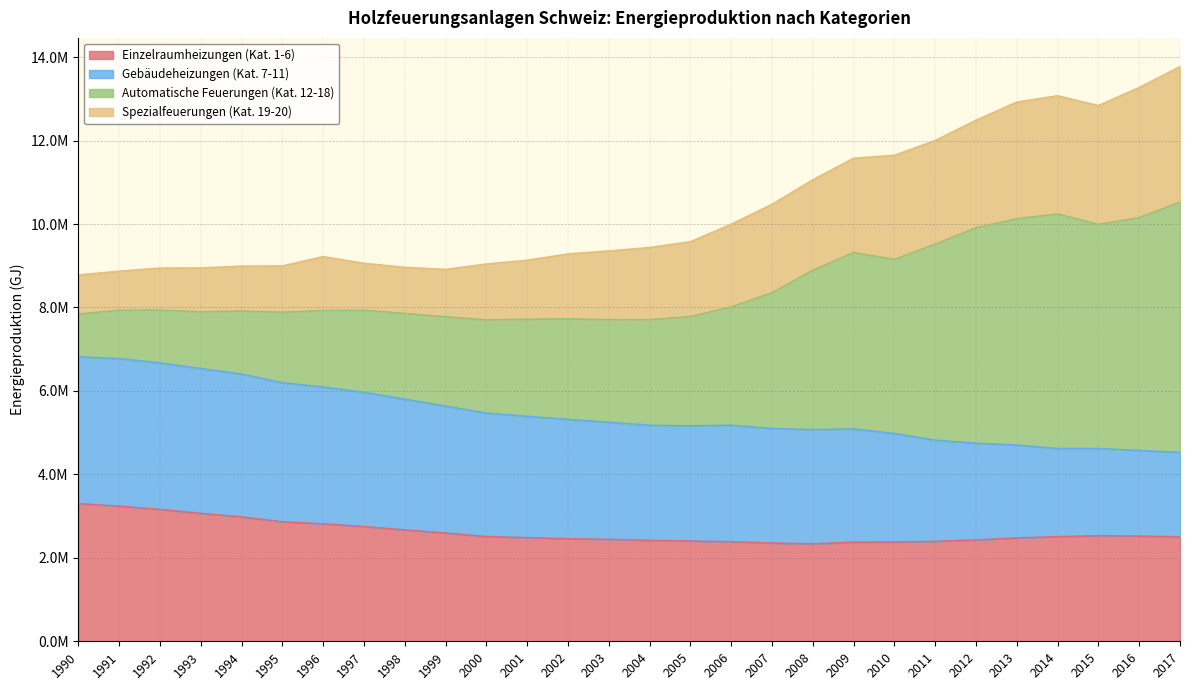

True or false: Einzelraumheizungen (Kat. 1-6) has more than 0 interior local peaks.

True